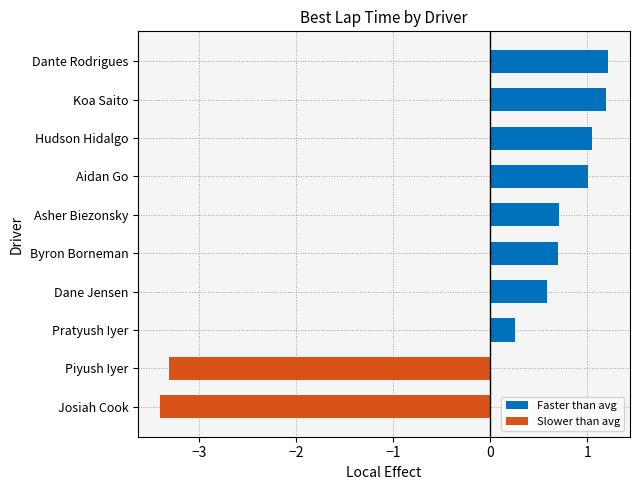

Are the bars grouped side by side (vs. stacked)?

No